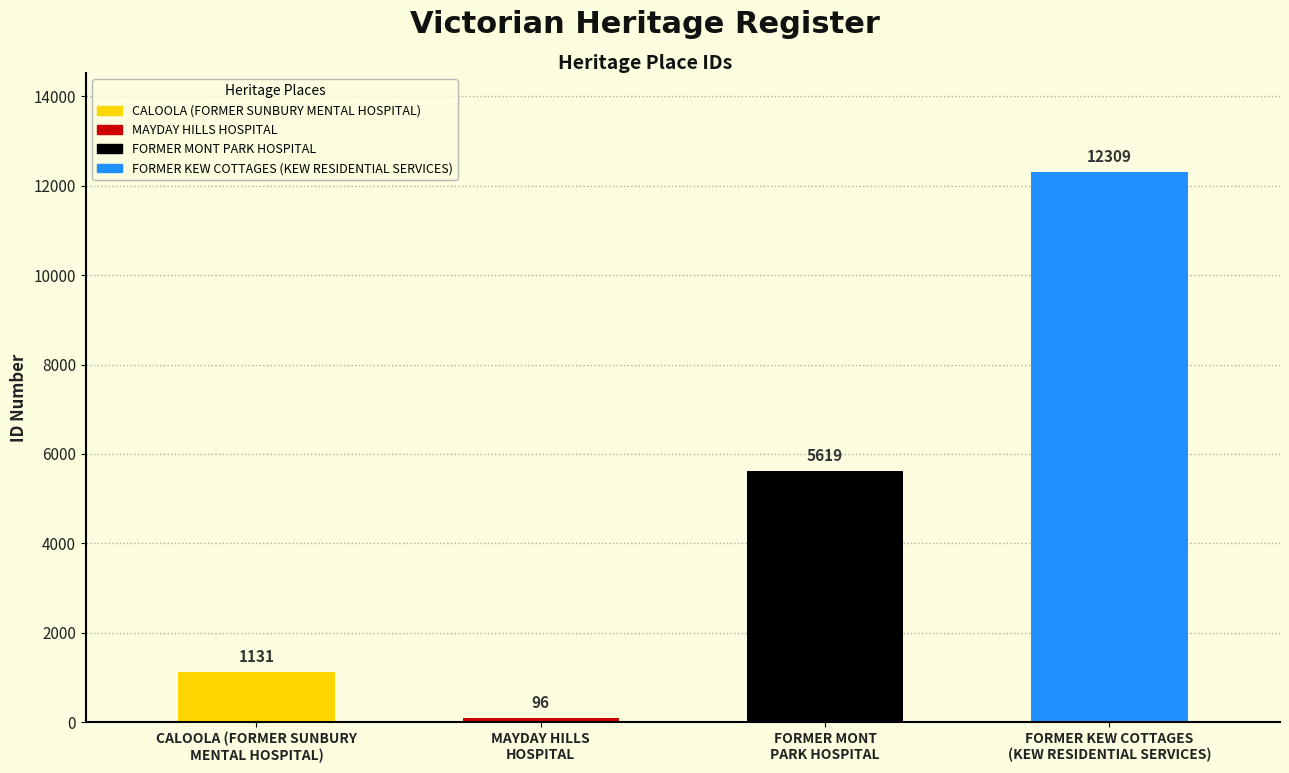

List the labels in order of value, smallest first.

MAYDAY HILLS
HOSPITAL, CALOOLA (FORMER SUNBURY
MENTAL HOSPITAL), FORMER MONT
PARK HOSPITAL, FORMER KEW COTTAGES
(KEW RESIDENTIAL SERVICES)